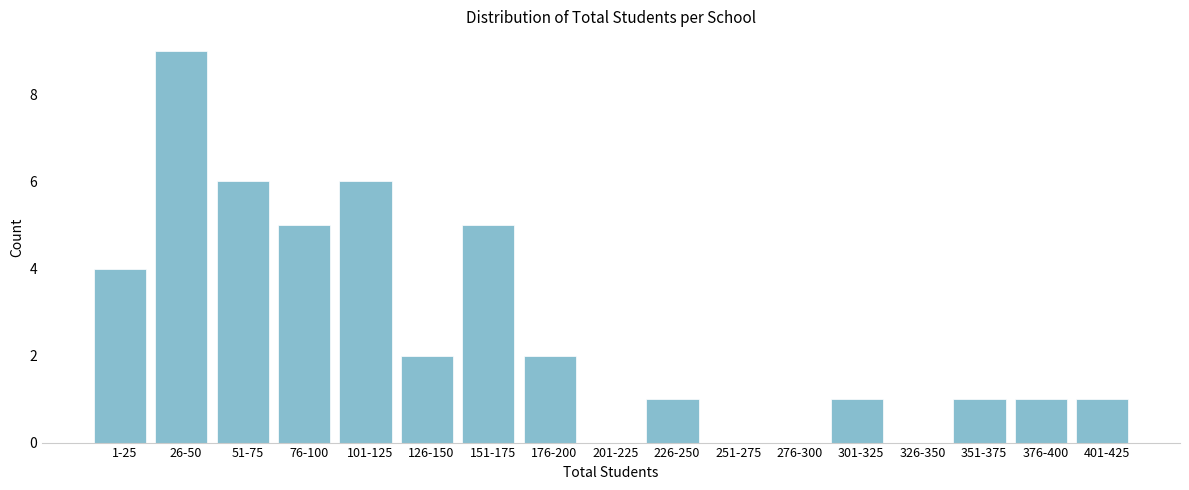

Reading left to right, transcribe all the data shown in this chart.

1-25=4	26-50=9	51-75=6	76-100=5	101-125=6	126-150=2	151-175=5	176-200=2	201-225=0	226-250=1	251-275=0	276-300=0	301-325=1	326-350=0	351-375=1	376-400=1	401-425=1